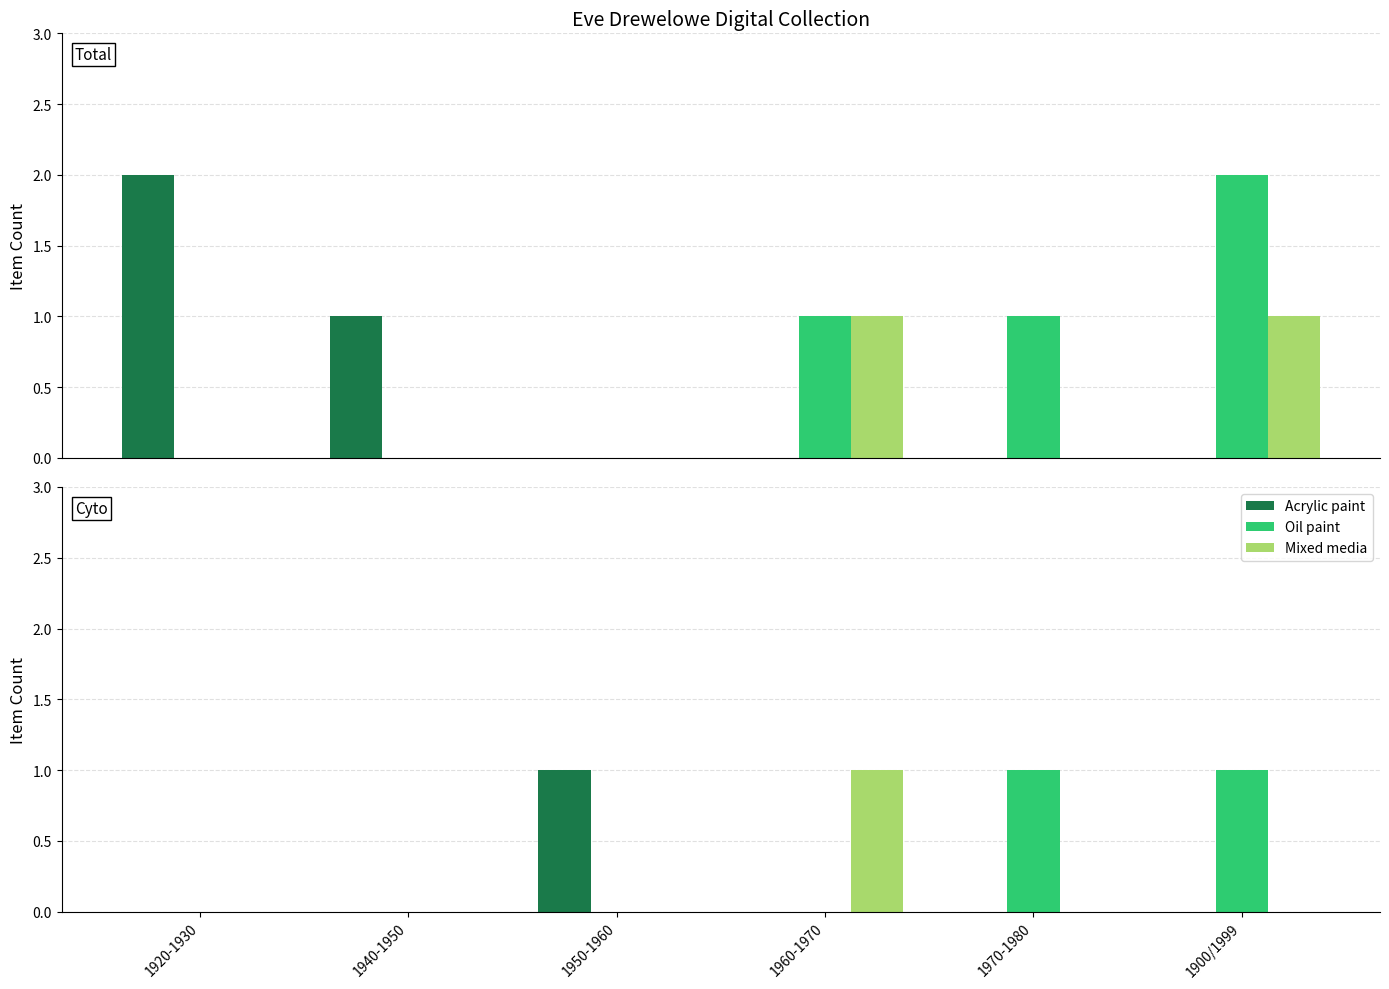

What value does the Acrylic paint series have at 1950-1960?

1